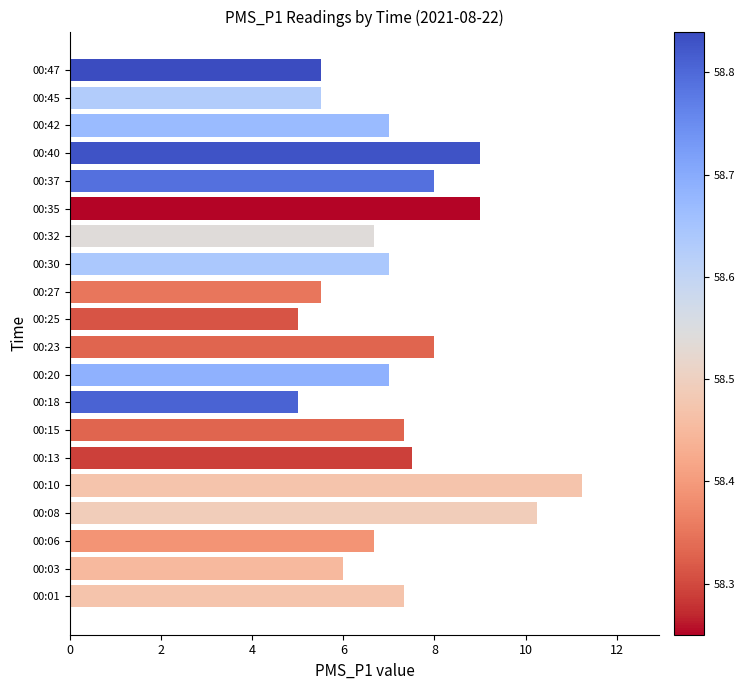

What is the change in value from 00:03 to 00:23?

+2.0